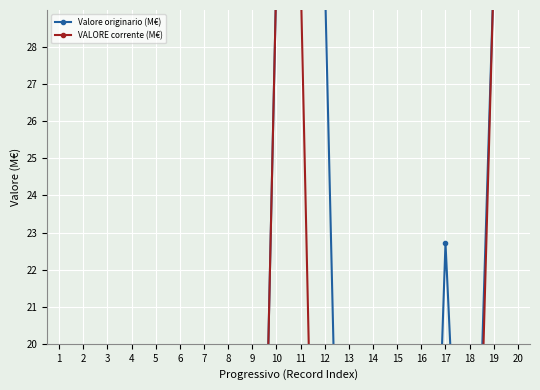

Is the value of Valore originario (M€) at 1 greater than the value of VALORE corrente (M€) at 2?

Yes